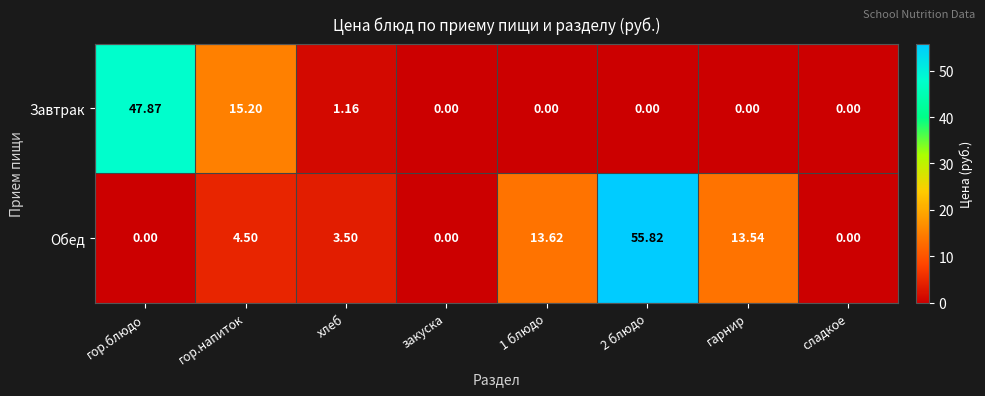

Rank the series at гарнир from highest to lowest value.

Обед, Завтрак